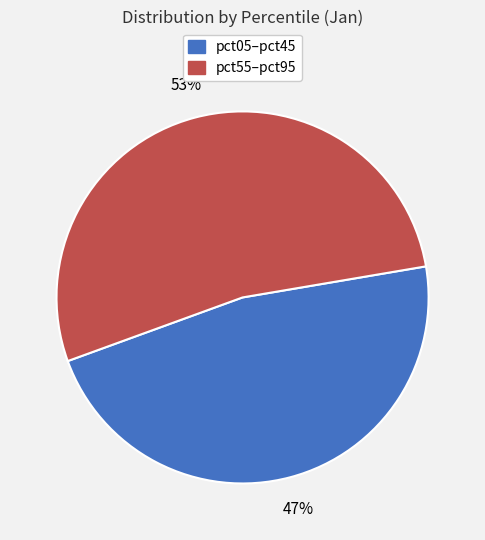

Do pct55–pct95 and pct05–pct45 together represent more than half of the pie?

Yes